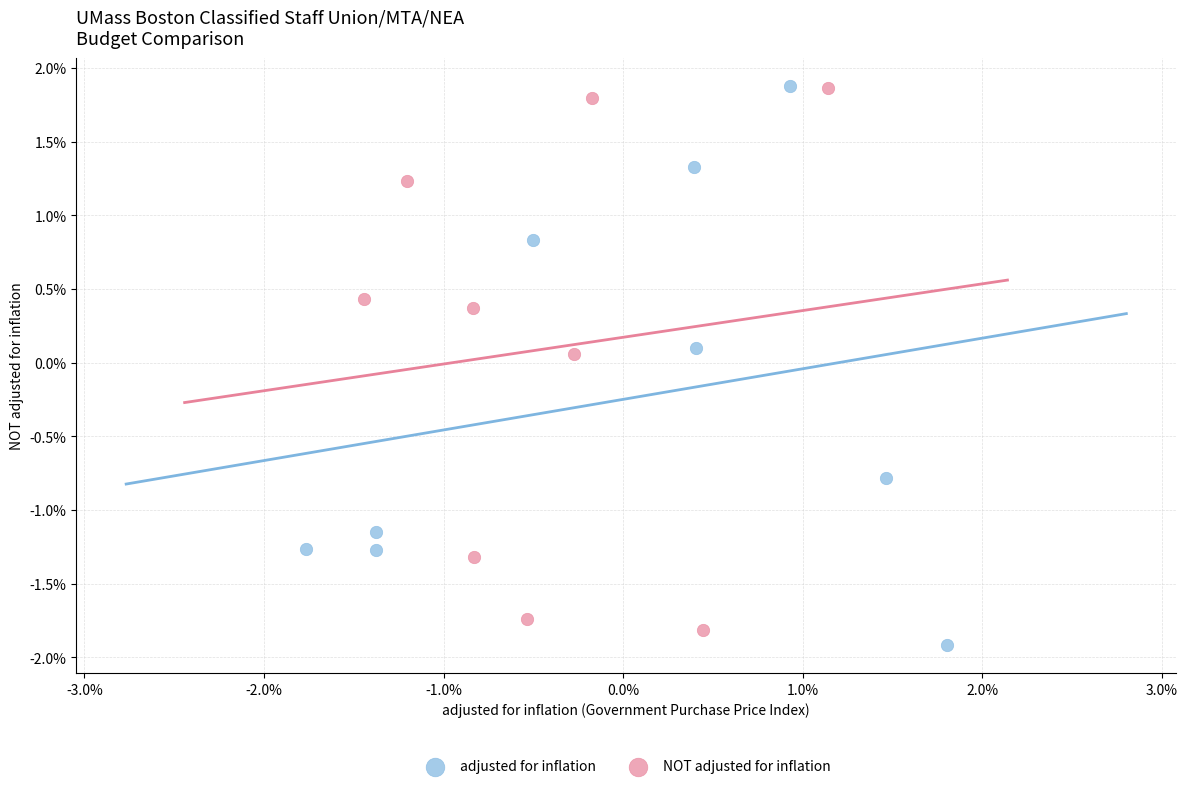

What are all the series names shown in the legend?

adjusted for inflation, NOT adjusted for inflation